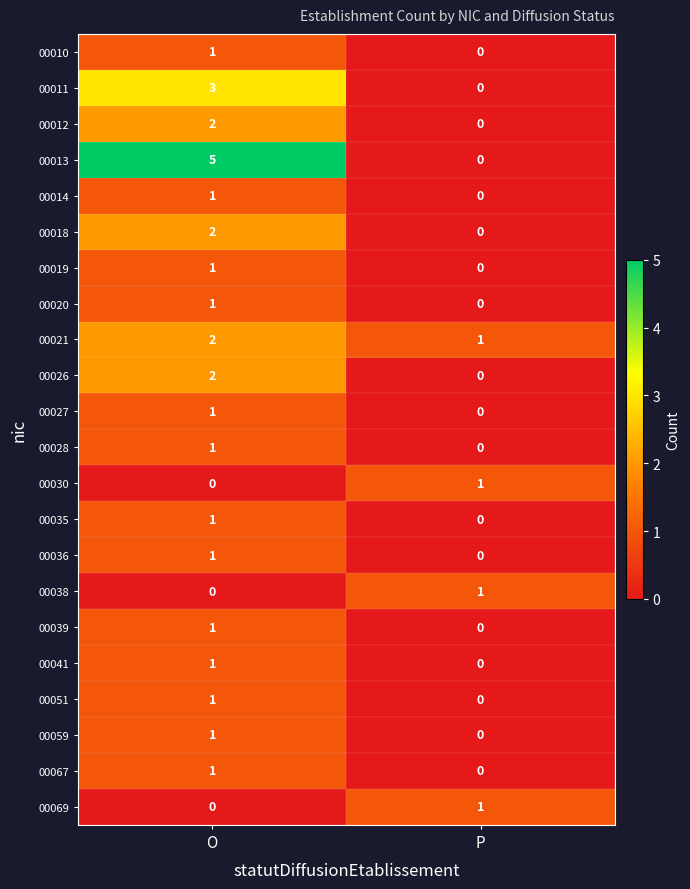

Between O and P, which series saw the biggest shift?

00013